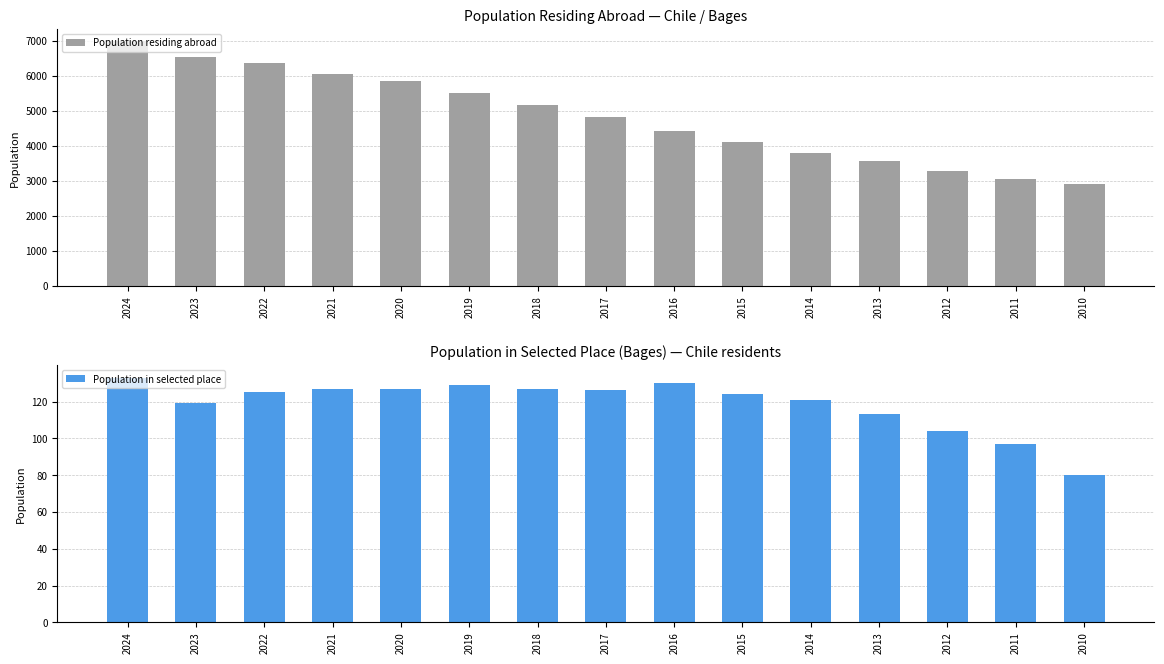

List the series in order of their peak value, lowest first.

Population in selected place, Population residing abroad